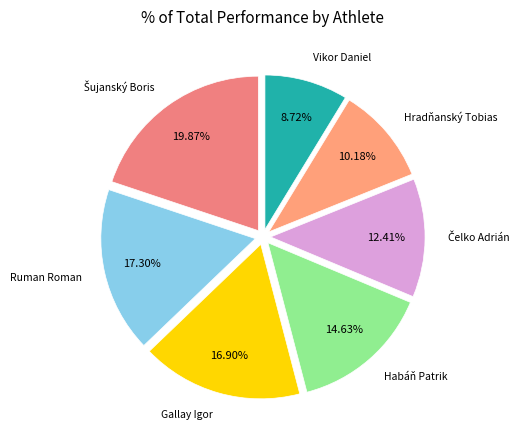

What percentage is the Ruman Roman slice, to the nearest percent?

17%